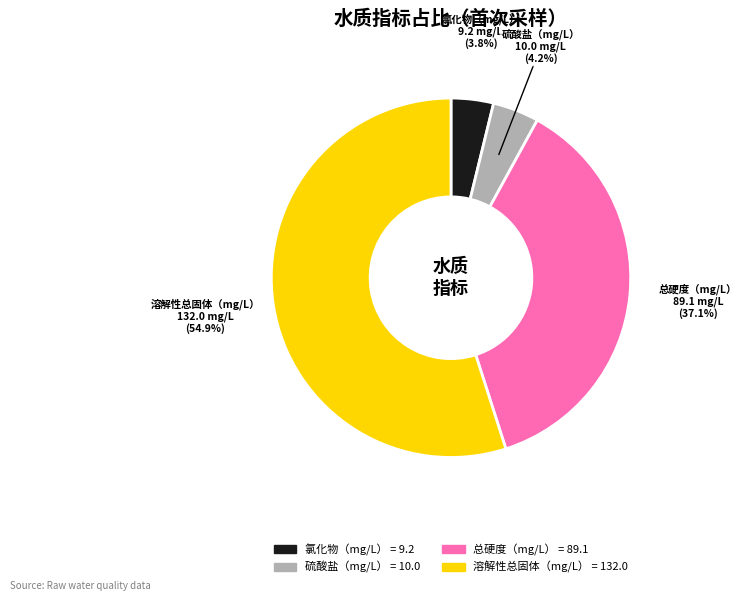

Is the sum of 总硬度（mg/L） and 氯化物（mg/L） greater than half?

No